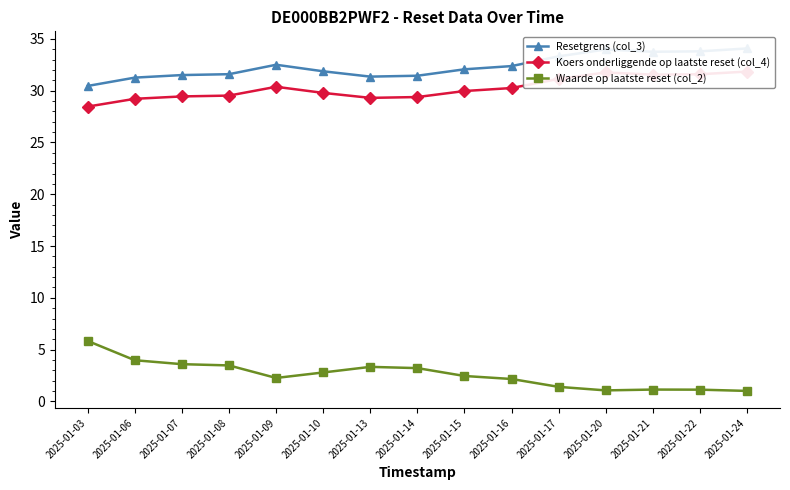

Reading left to right, what are all the values shown in this chart?

Resetgrens (col_3): 30.5	31.3	31.5	31.6	32.5	31.9	31.4	31.4	32.1	32.4	33.3	34.0	33.7	33.8	34.1
Koers onderliggende op laatste reset (col_4): 28.5	29.2	29.4	29.5	30.4	29.8	29.3	29.4	30.0	30.2	31.1	31.8	31.5	31.6	31.8
Waarde op laatste reset (col_2): 5.8	4.0	3.6	3.5	2.3	2.8	3.3	3.2	2.5	2.2	1.4	1.1	1.1	1.1	1.0